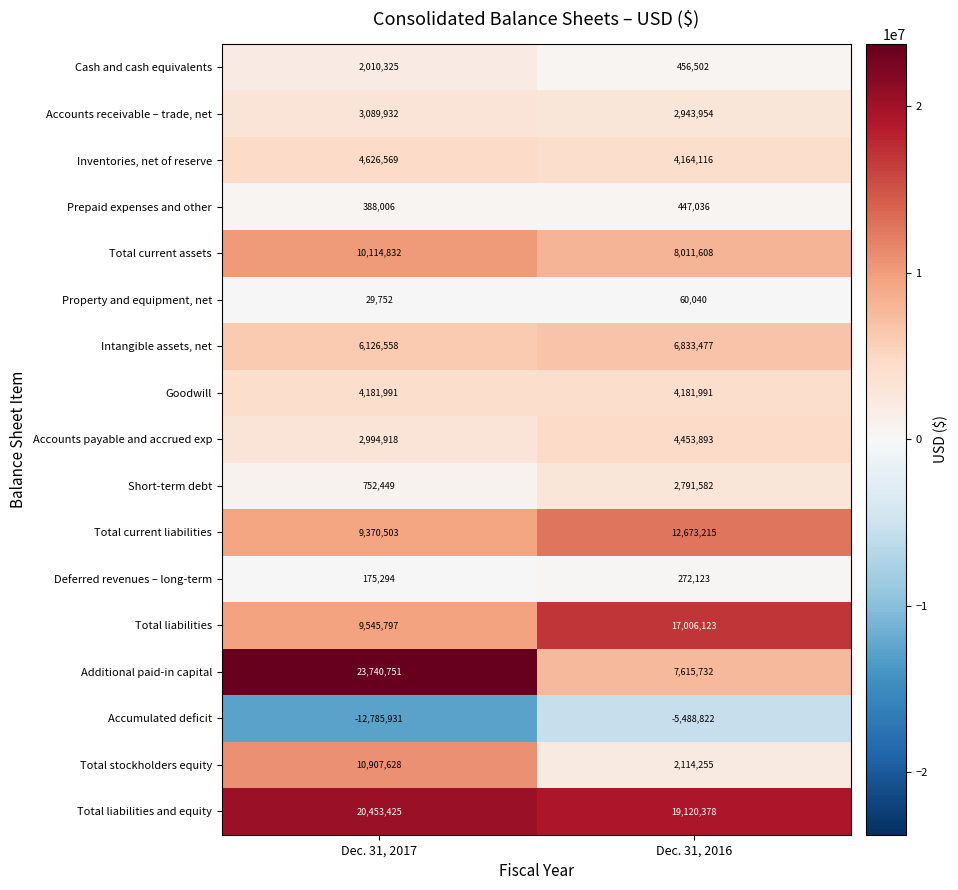

True or false: Total stockholders equity has a value of 572677 at Dec. 31, 2016.

False